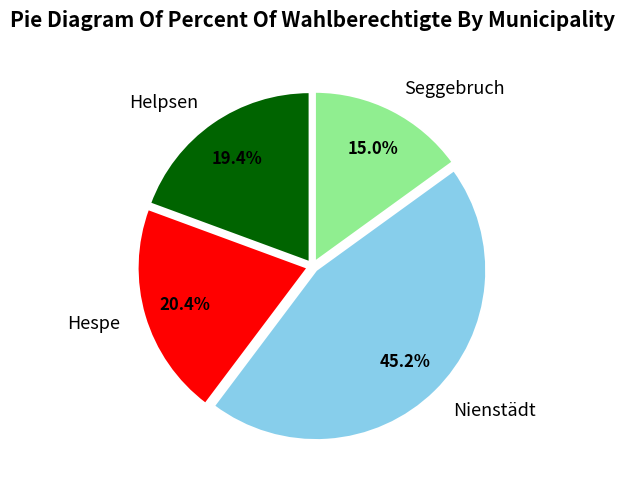

How many segments does this pie chart have?

4